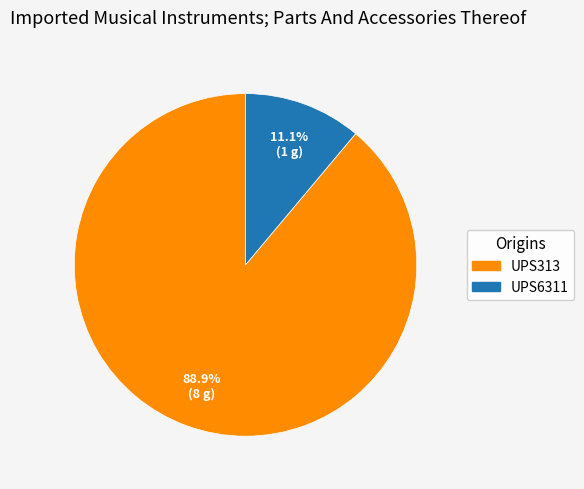

To the nearest percent, what is the average slice percentage?

50%